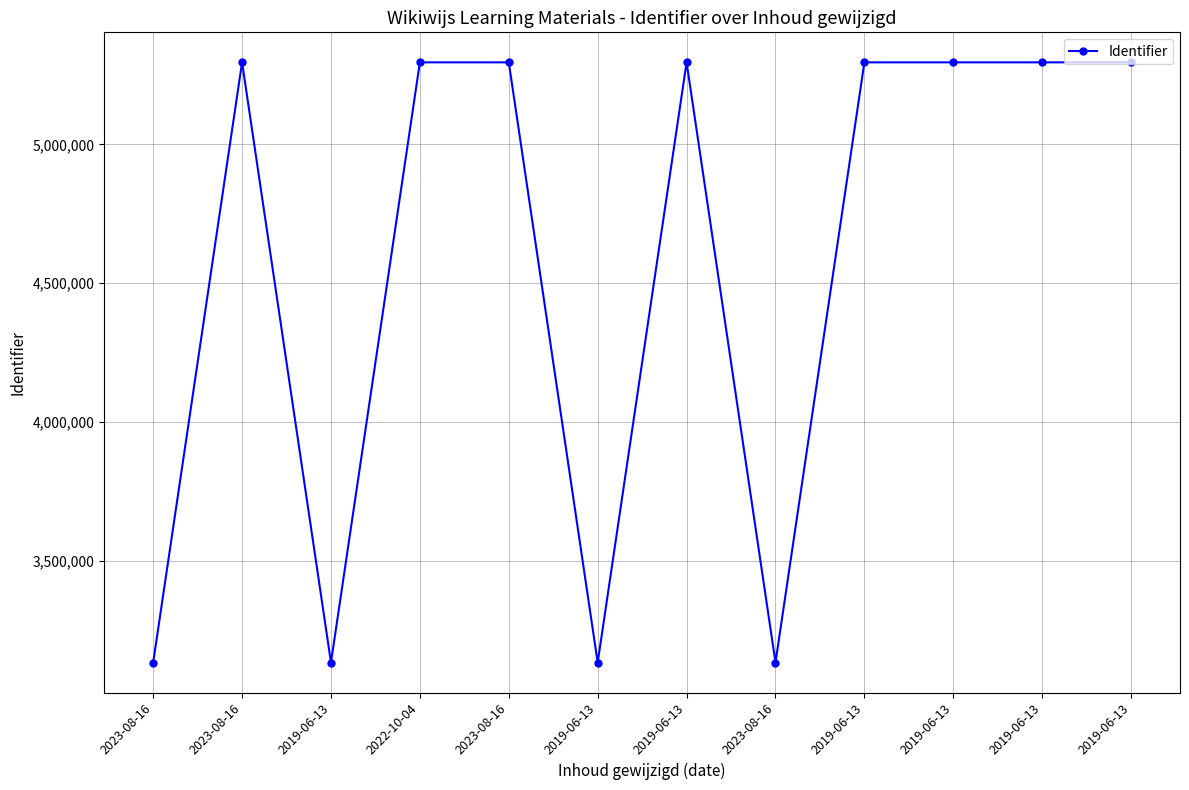

Reading right to left, list all the values displayed in this chart.

5295523	5295520	5295518	5295517	3134099	5295515	3134096	5295513	5295511	3134094	5295508	3134093